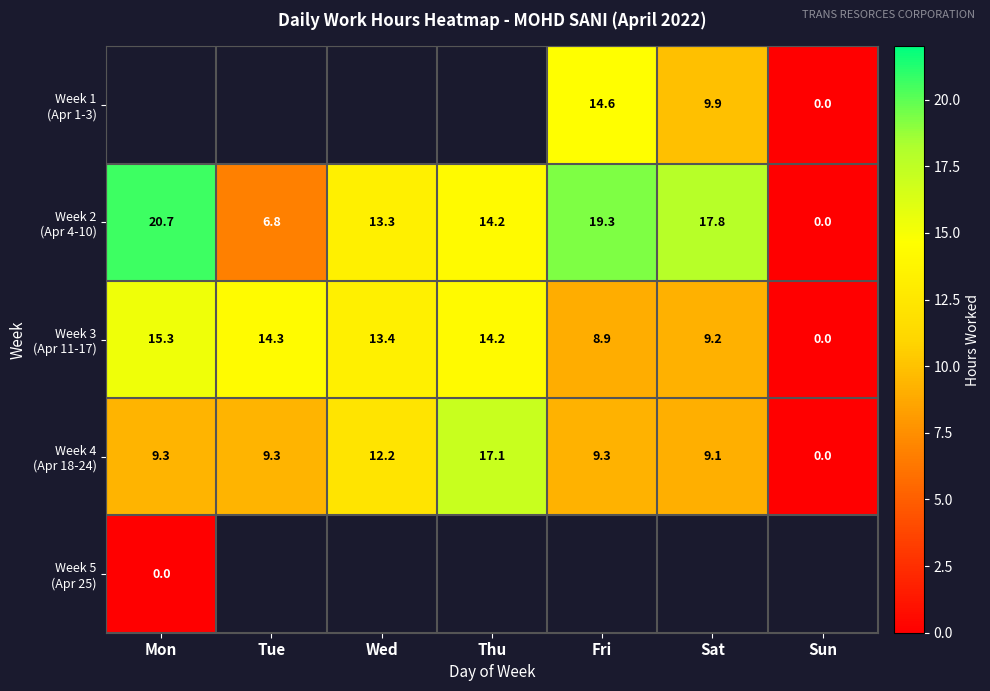

True or false: Week 2 (Apr 4-10) has a value of 19.3 at Fri.

True